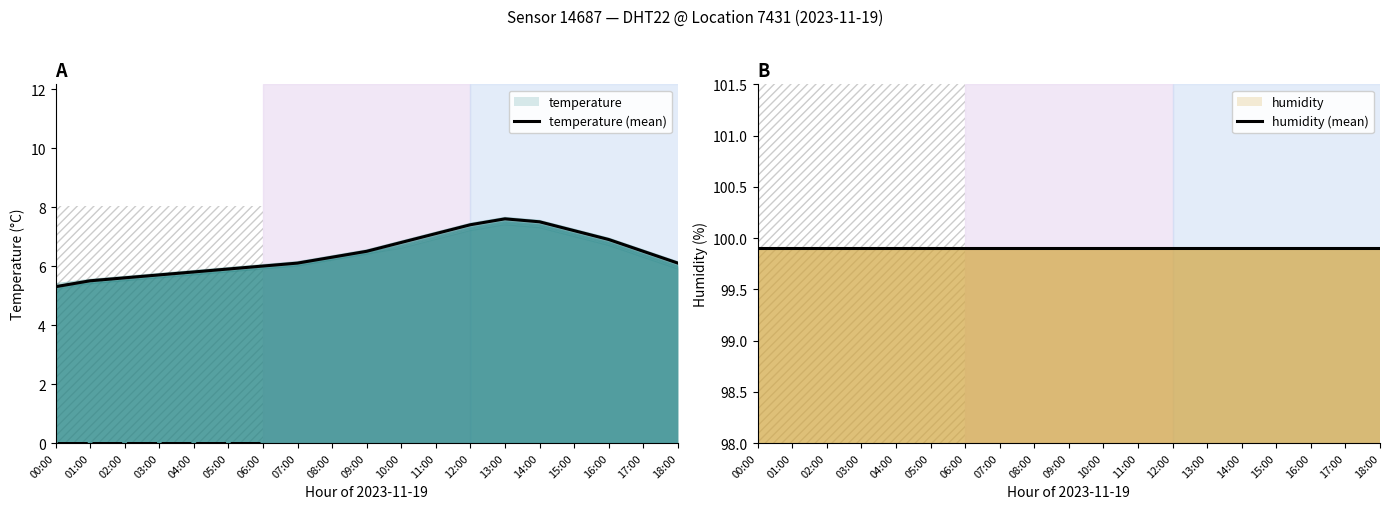

True or false: temperature (mean) has more than 0 interior local peaks.

True